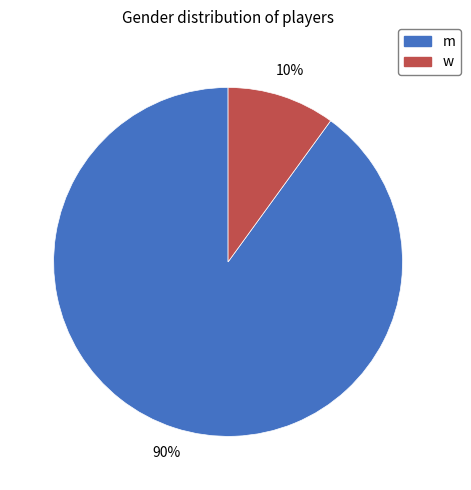

To the nearest percent, what is the average slice percentage?

50%